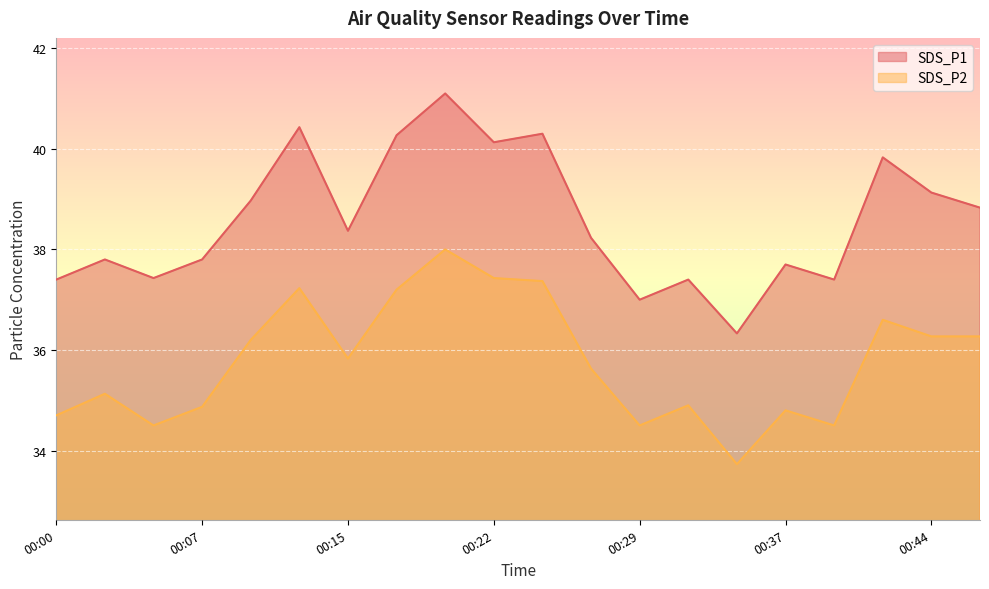

True or false: SDS_P1 and SDS_P2 cross at least once.

False